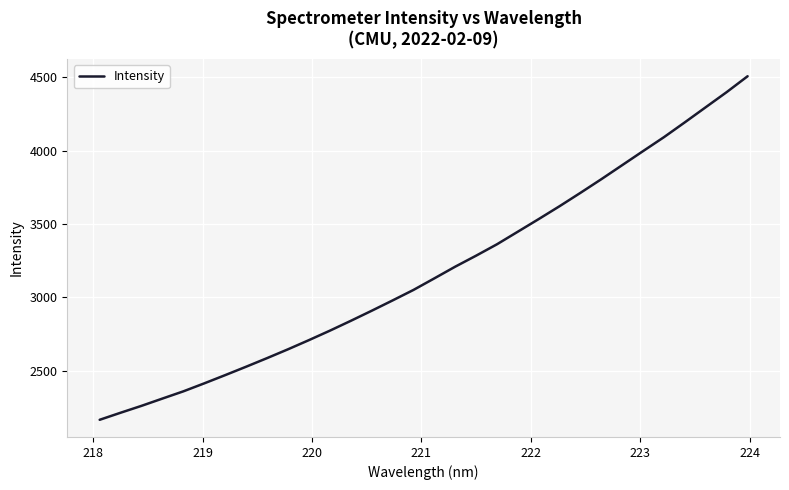

What is the difference between the maximum and minimum values?

2343.1